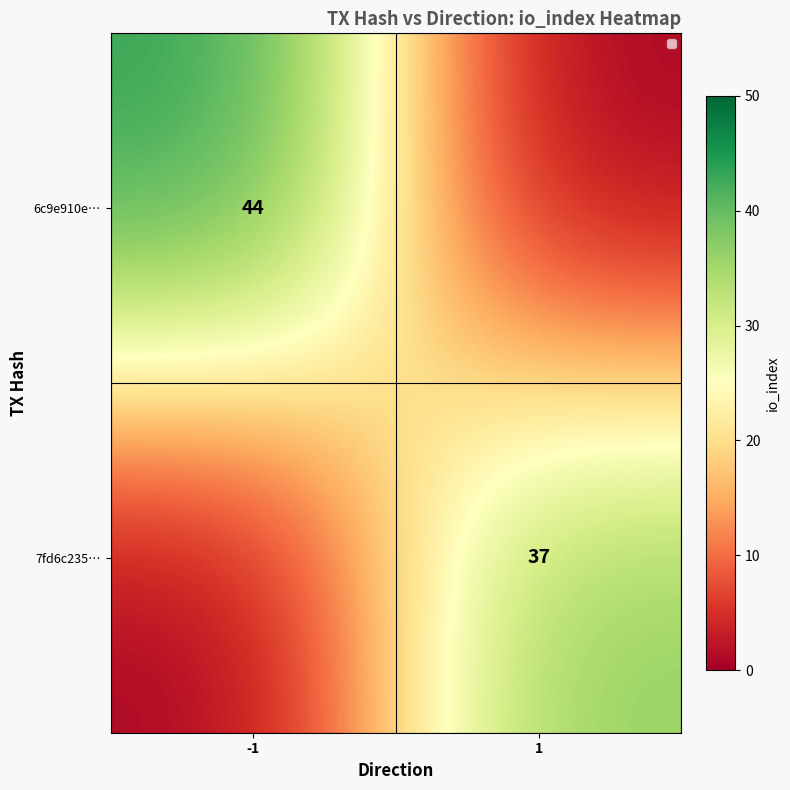

Is it true that 6c9e910e… equals 44 at -1?

True